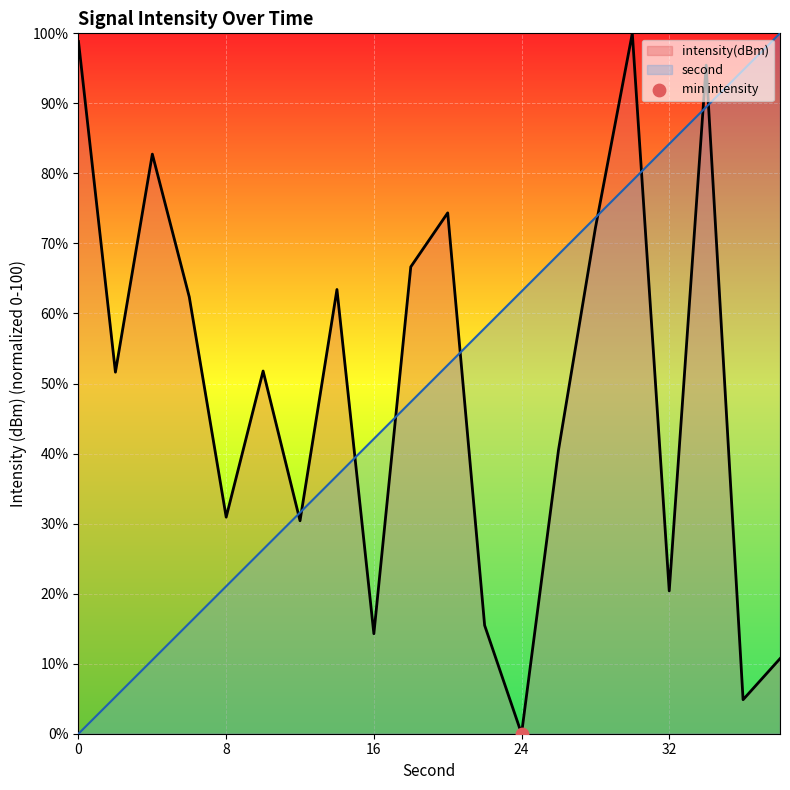

Which series has the widest spread of Y values?

second